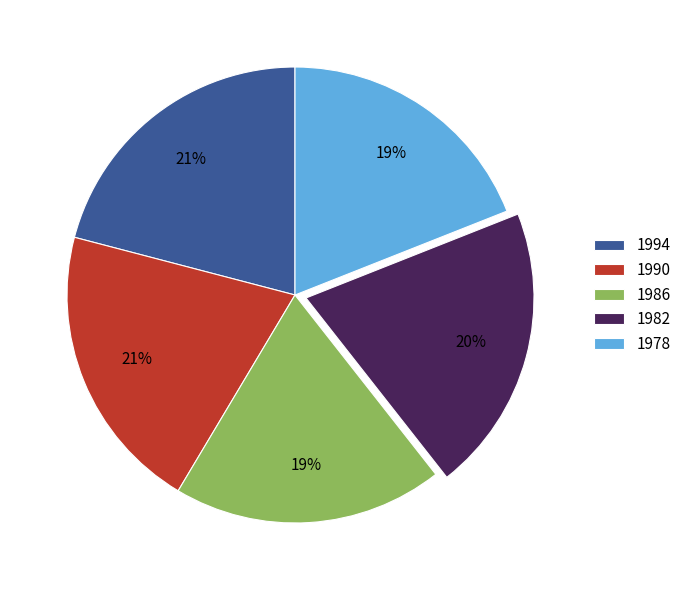

What percentage is the 1978 slice, to the nearest percent?

19%